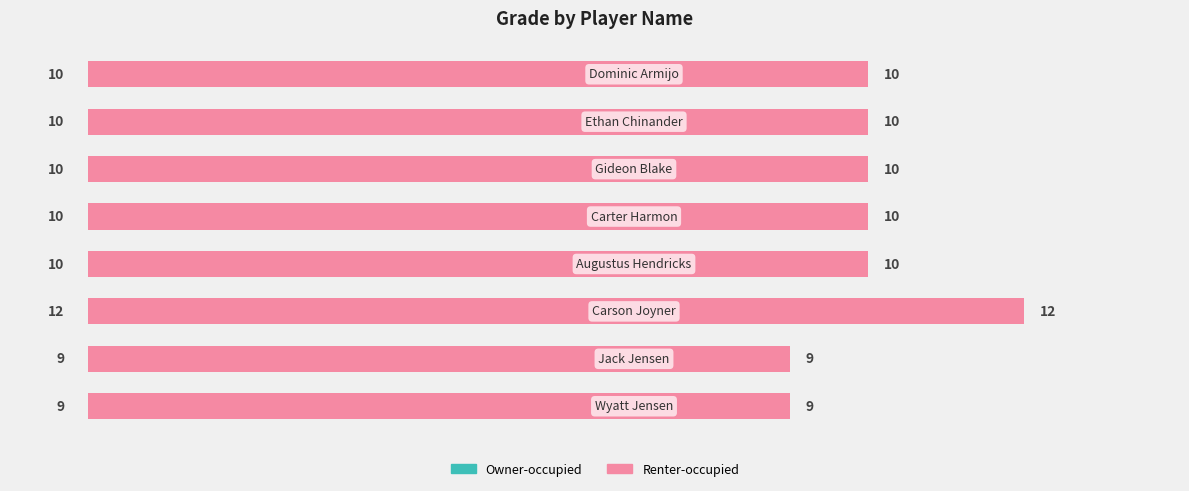

True or false: Grade (Right) has a value of 15 at 4.

False